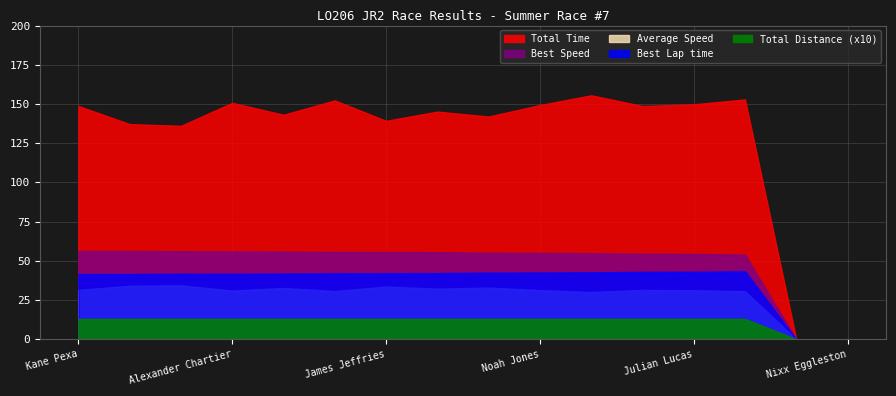

What is the difference between the highest and lowest values at Jonathon R Bischof?

141.8